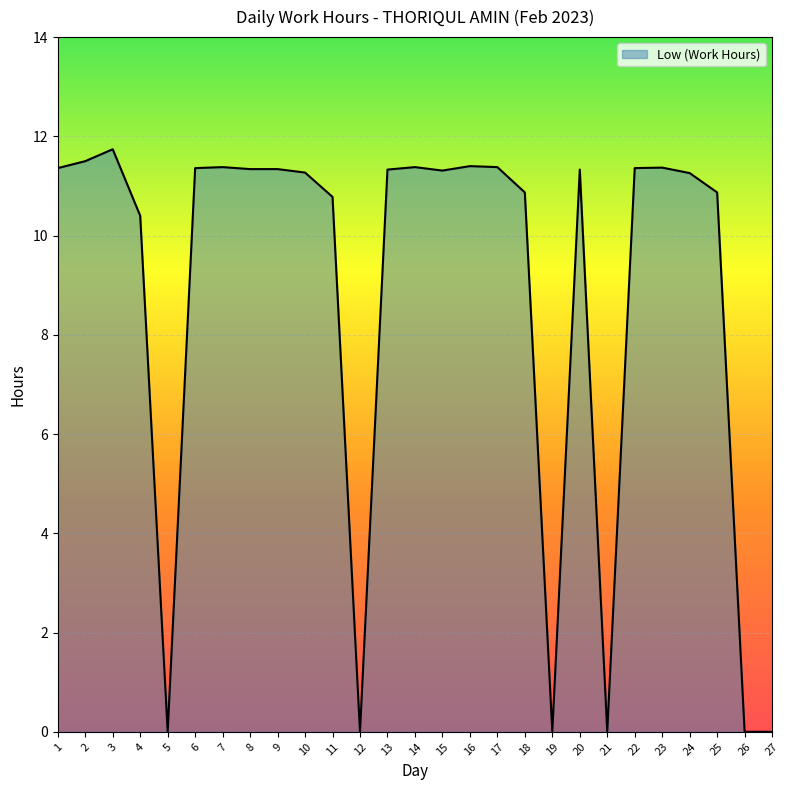

What is the change in value from 11 to 27?

-10.8